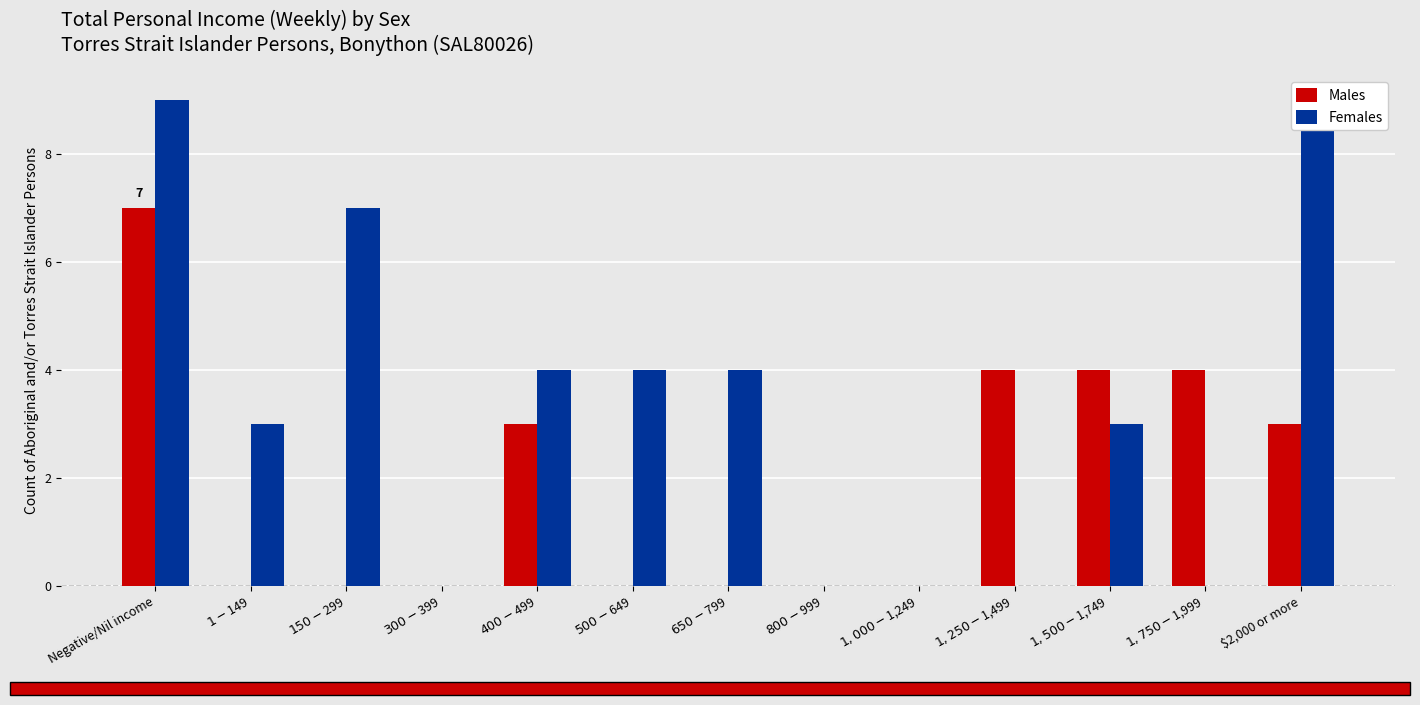

What are all the series names shown in the legend?

Males, Females